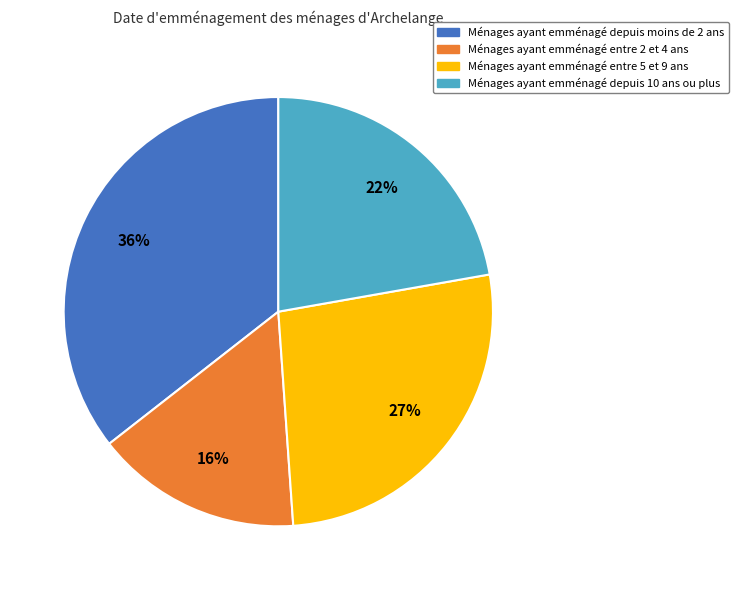

Which slice is the largest?

Ménages ayant emménagé depuis moins de 2 ans